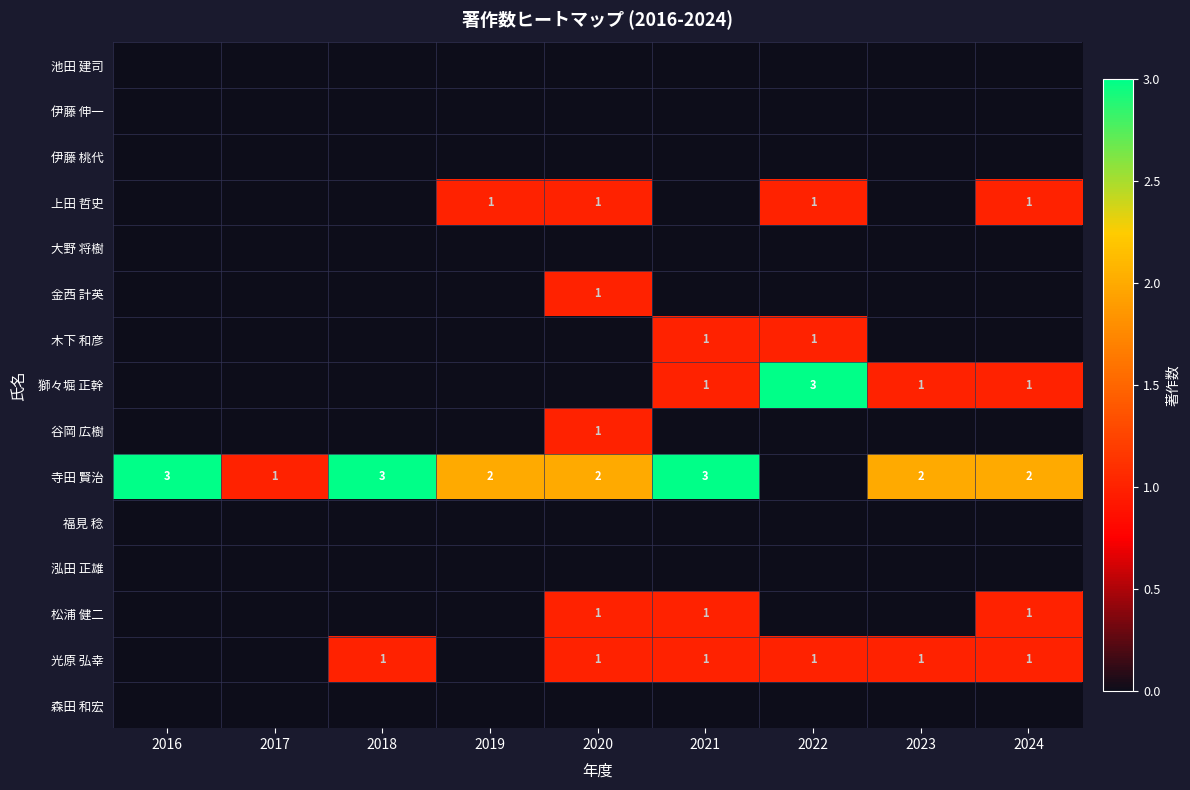

Is it true that 寺田 賢治 equals 2 at 2023?

True